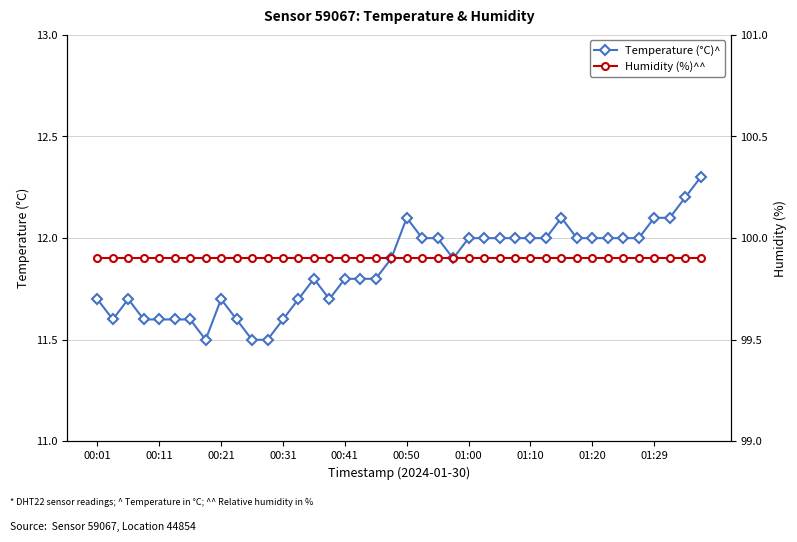

Is it true that Temperature (°C)^ equals 12.1 at 01:29?

True